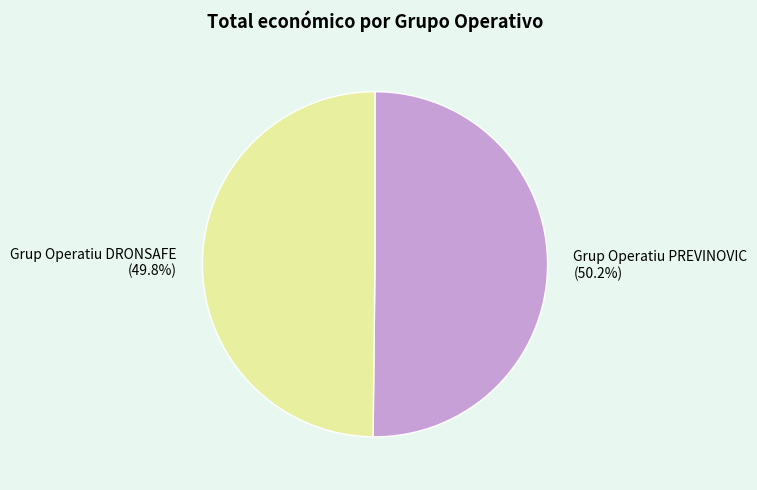

What percentage is NOT represented by Grup Operatiu DRONSAFE?

50.2%